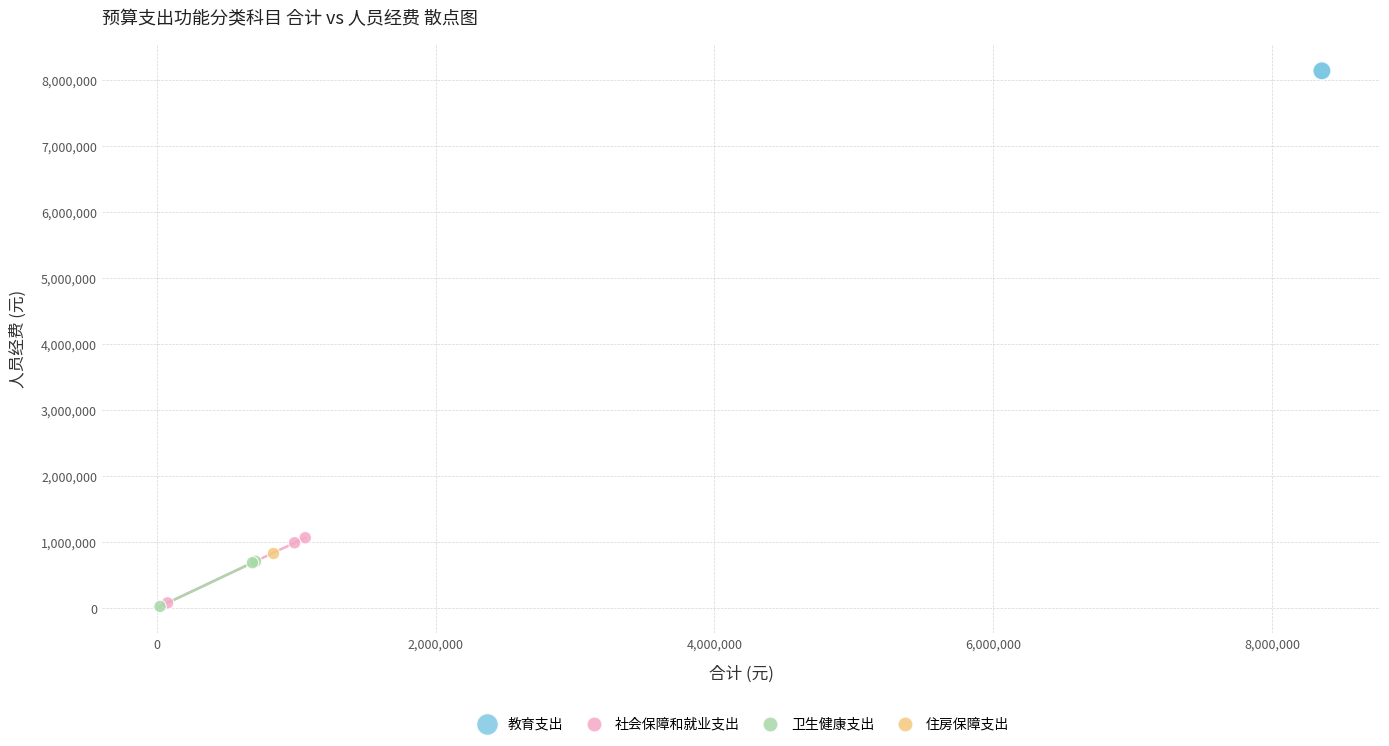

What are all the series names shown in the legend?

教育支出, 社会保障和就业支出, 卫生健康支出, 住房保障支出